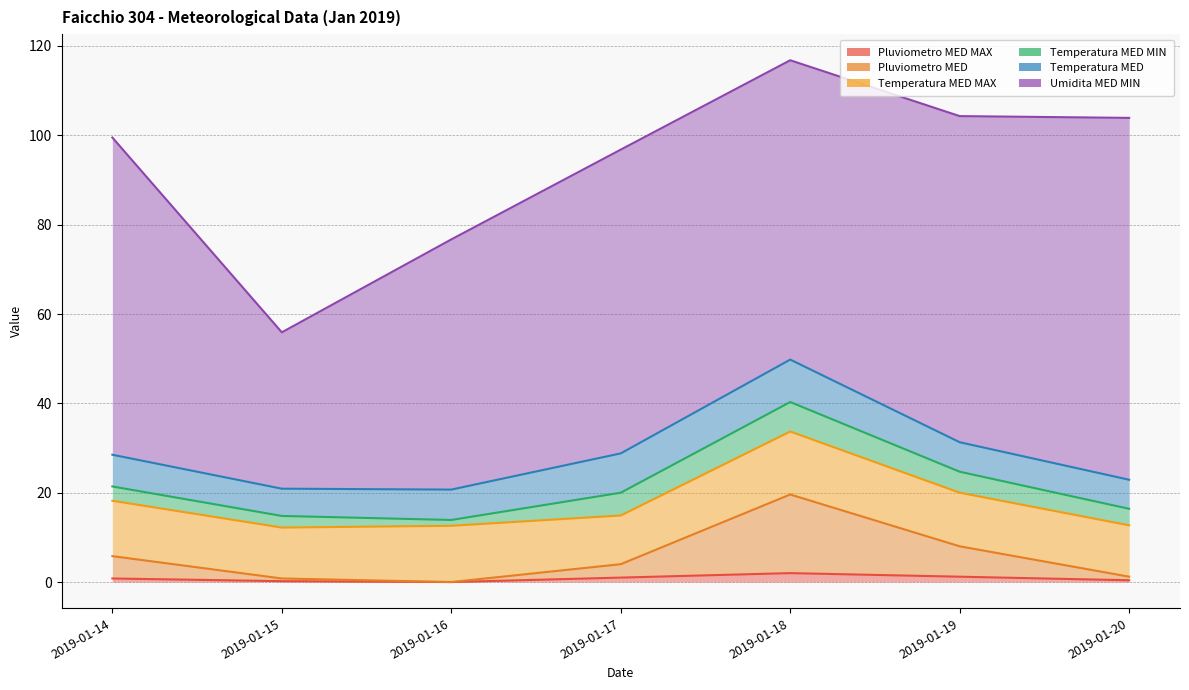

How many data points in Temperatura MED MAX are less than 12?

3